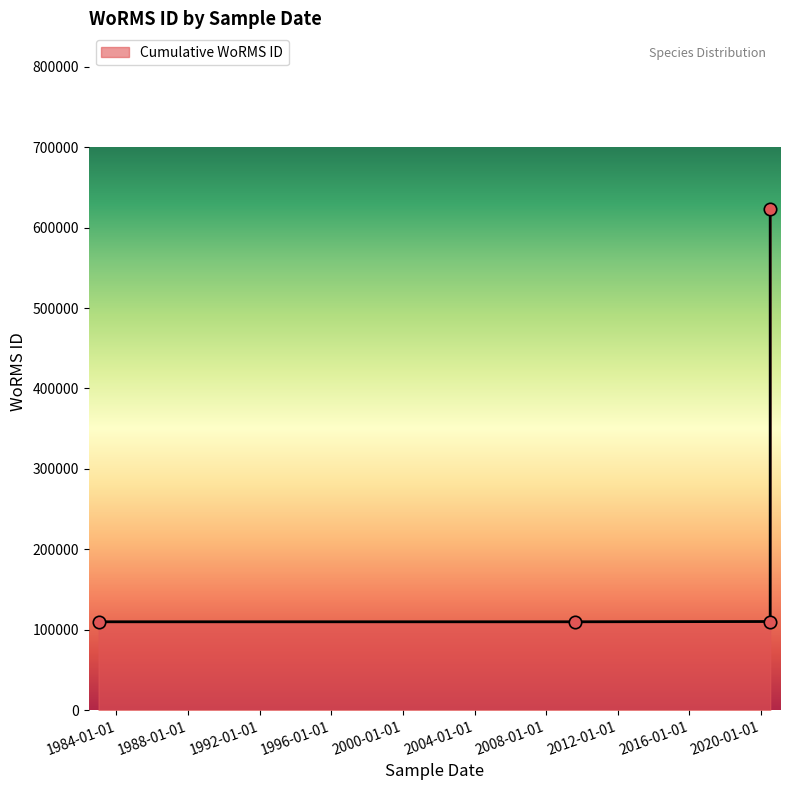

Which has a higher value, 1983-01-01 or 2020-07-07?

2020-07-07